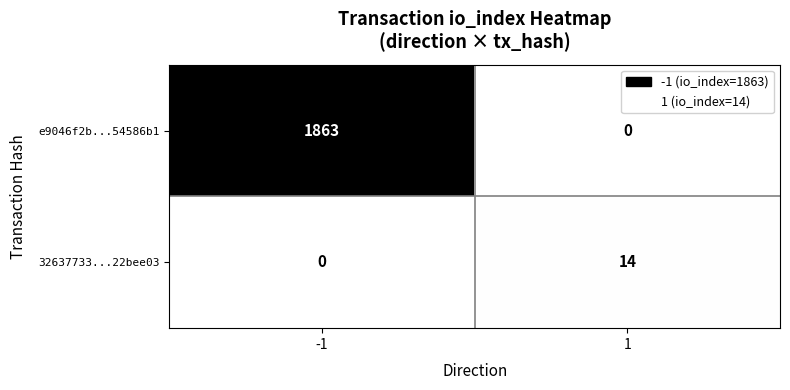

What is the difference between the highest and lowest values at -1?

1863